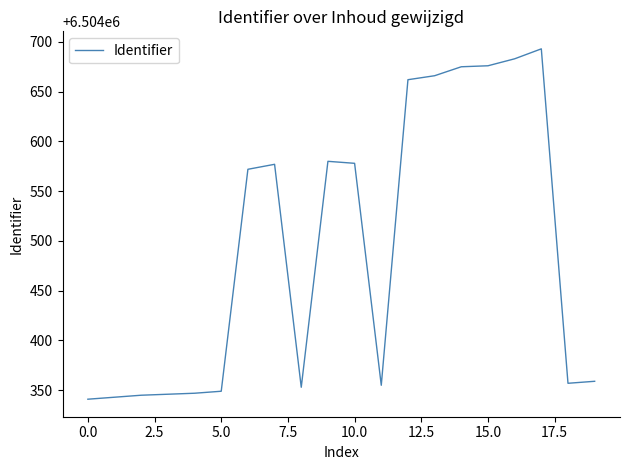

What is the difference between the maximum and minimum values?

352